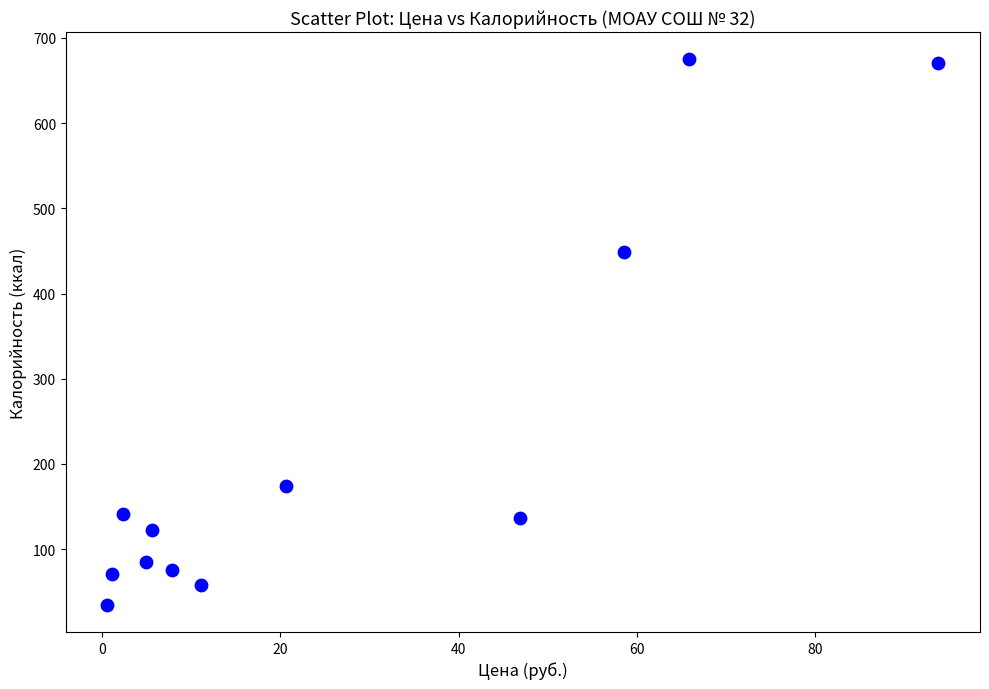

What is the average X value?

26.6